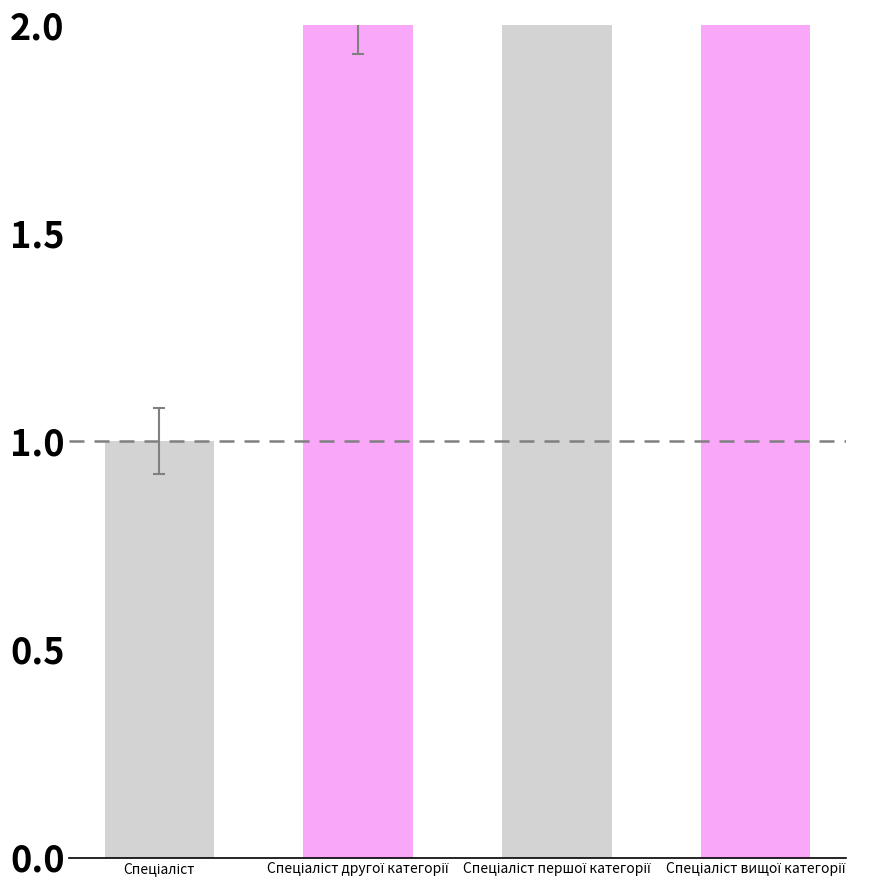

Reading right to left, transcribe all the data shown in this chart.

Спеціаліст вищої категорії=4	Спеціаліст першої категорії=3	Спеціаліст другої категорії=2	Спеціаліст=1